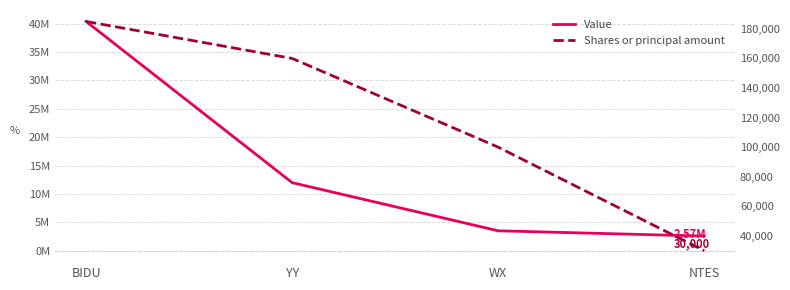

Is it true that Value equals 15671856 at YY?

False